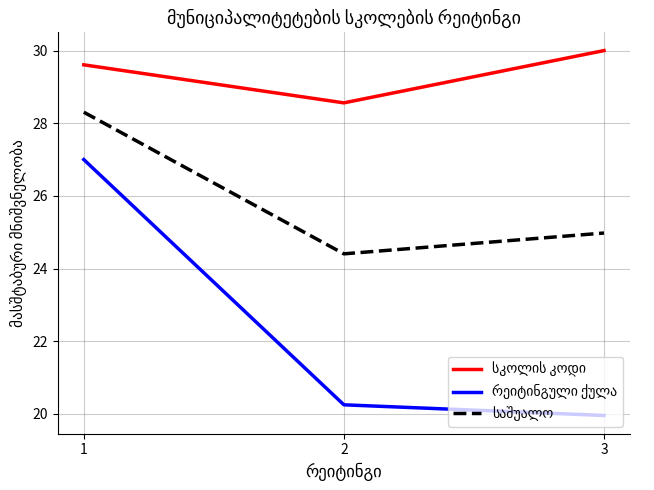

Is this an area chart (filled region under the line)?

No